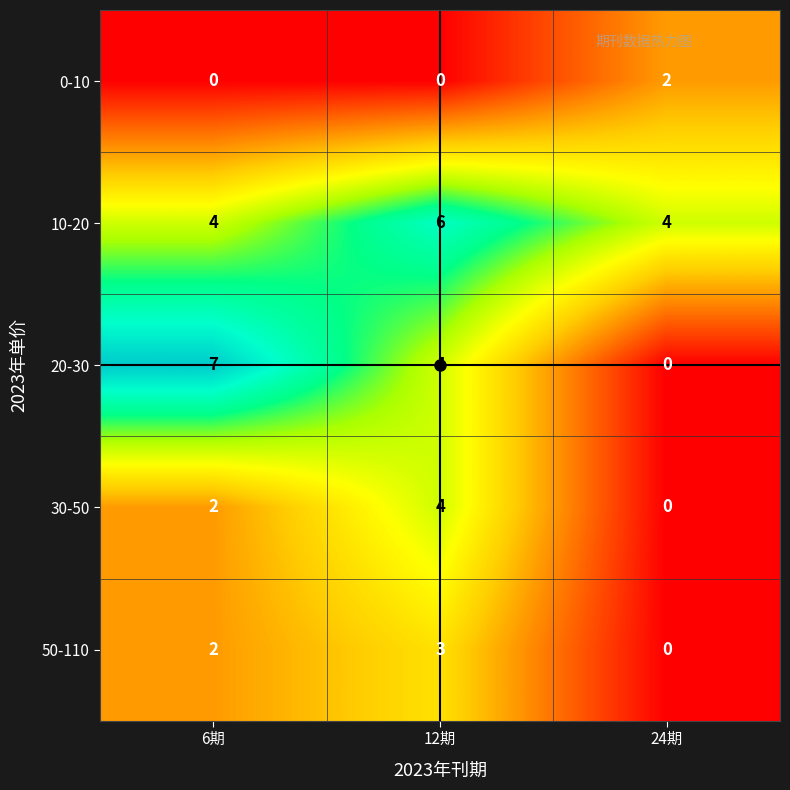

Which series has the widest spread of values?

20-30